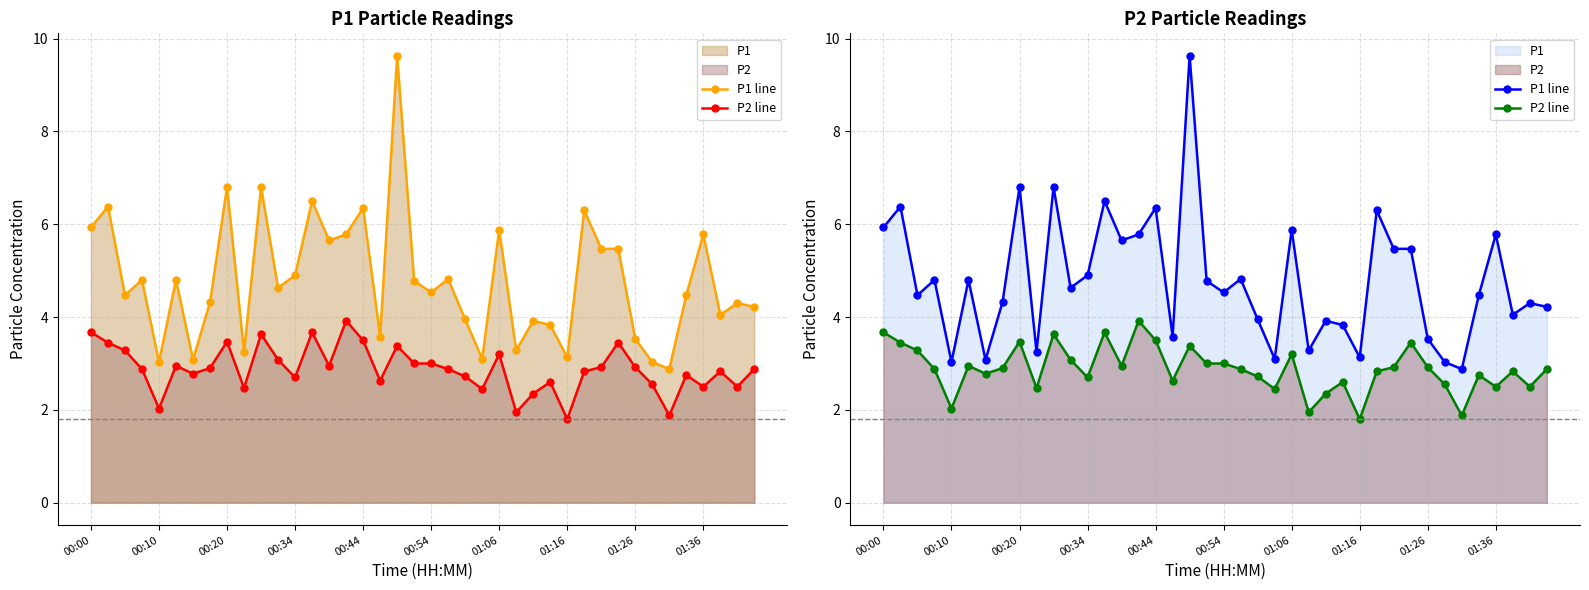

The P2 line series shows 1.5 at 01:36. True or false?

False